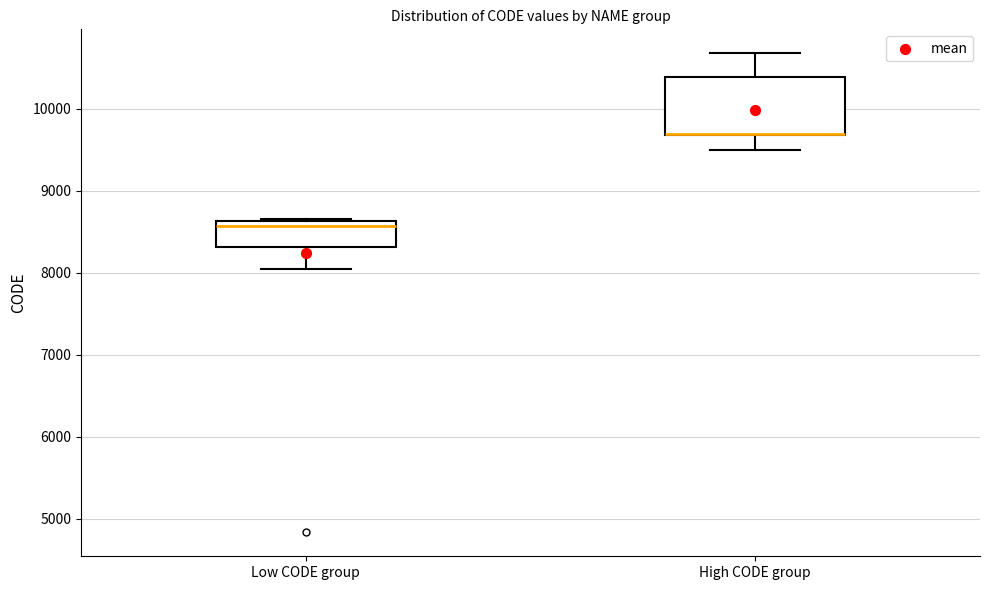

Reading left to right, read every box against the y-axis: the position of its median line, the range the box covers, and the ends of its whiskers. The values are not printed on the chart, so give them approximately, as read against the axis.

Low CODE group: median 8600 (just below the box's upper edge), box 8300 to 8600, whiskers 8000 to 8700
High CODE group: median 9700 (drawn on the box's lower edge), box 9700 to 10400, whiskers 9500 to 10700